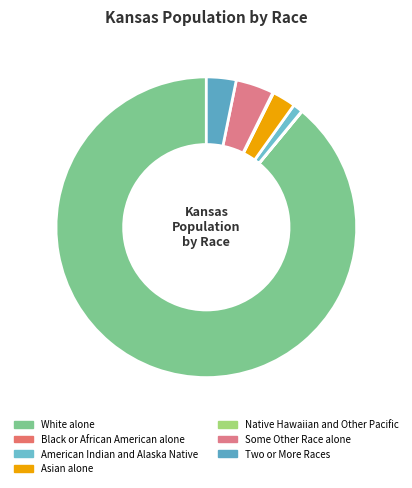

Is the sum of Two or More Races and White alone greater than half?

Yes